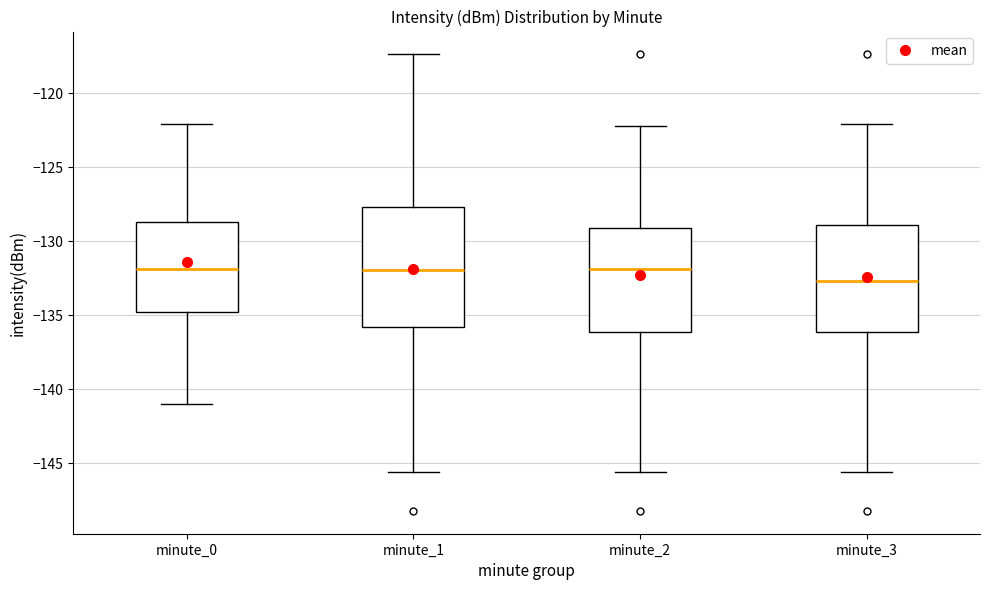

Reading left to right, transcribe this box plot: for each box, give where its median line is, the range the box spans, and where its two whiskers end, as read against the y-axis. The values are not printed on the chart, so give them approximately, as read against the axis.

minute_0: median -132.0, box -134.5 to -128.5, whiskers -141.0 to -122.0
minute_1: median -132.0, box -136.0 to -127.5, whiskers -145.5 to -117.5
minute_2: median -132.0, box -136.0 to -129.0, whiskers -145.5 to -122.0
minute_3: median -132.5, box -136.0 to -129.0, whiskers -145.5 to -122.0